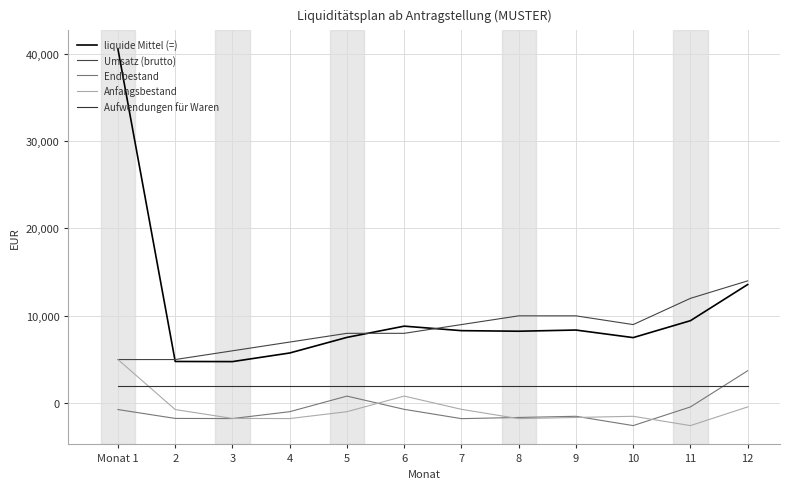

Reading left to right, list all the values displayed in this chart.

liquide Mittel (=): 40500	4780	4765	5750	7535	8820	8305	8240	8375	7510	9445	13580
Umsatz (brutto): 5000	5000	6000	7000	8000	8000	9000	10000	10000	9000	12000	14000
Endbestand: -720	-1735	-1750	-965	820	-695	-1760	-1625	-1490	-2555	-420	3715
Anfangsbestand: 5000	-720	-1735	-1750	-965	820	-695	-1760	-1625	-1490	-2555	-420
Aufwendungen für Waren: 2000	2000	2000	2000	2000	2000	2000	2000	2000	2000	2000	2000